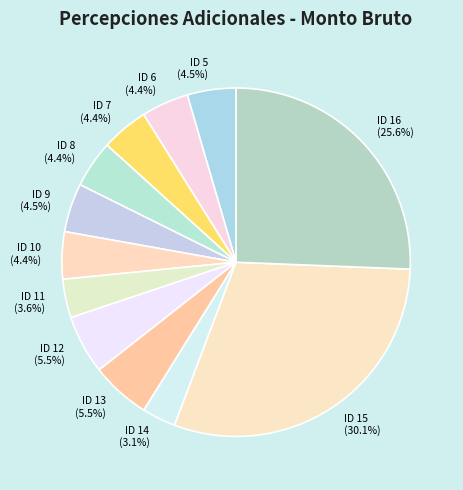

Between ID 14 and ID 9, which is larger?

ID 9